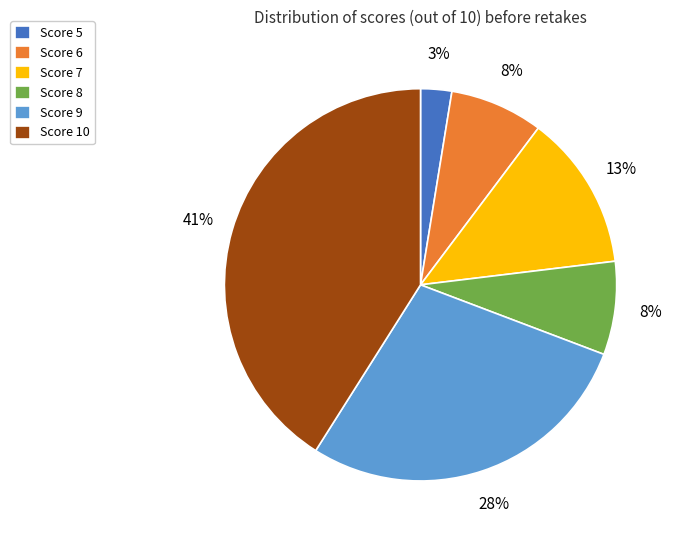

To the nearest percent, what is the average slice percentage?

17%